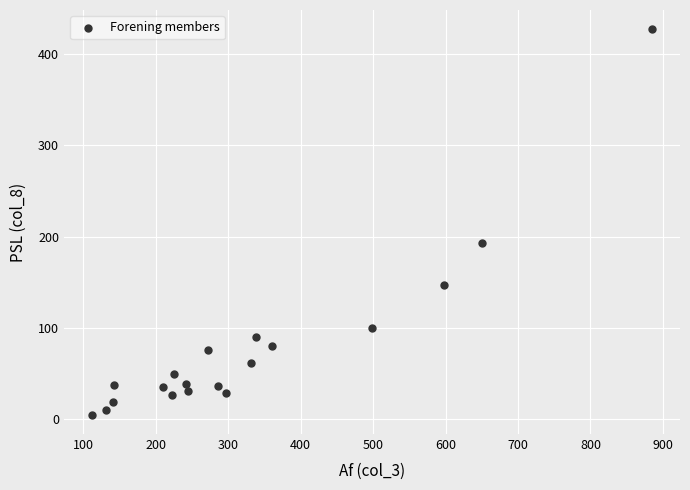

What Y value in the scatter plot is closest to 216?

193